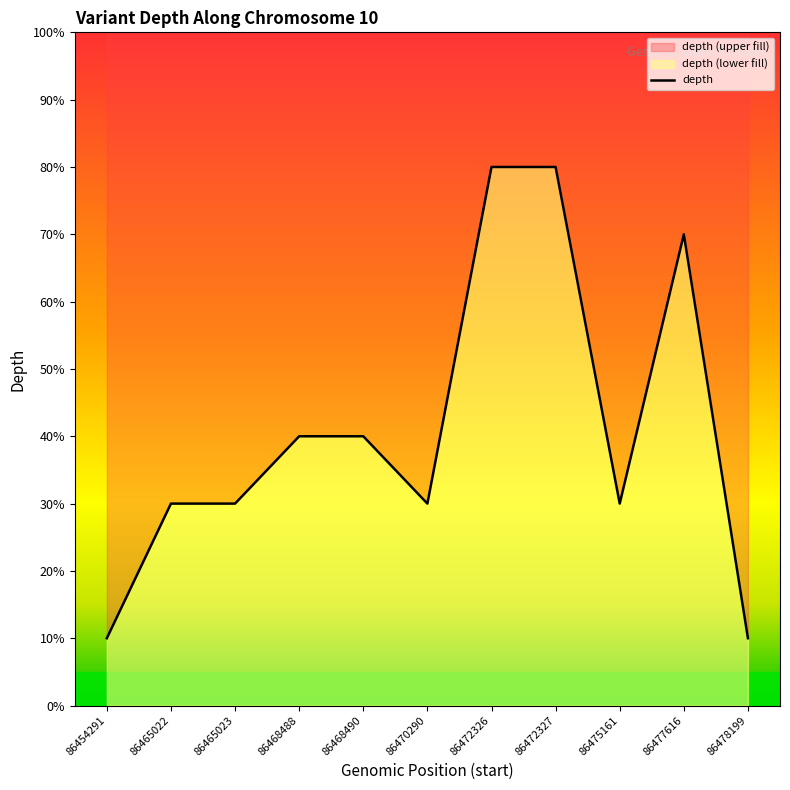

Which has a higher value, 86468488 or 86468490?

86468488